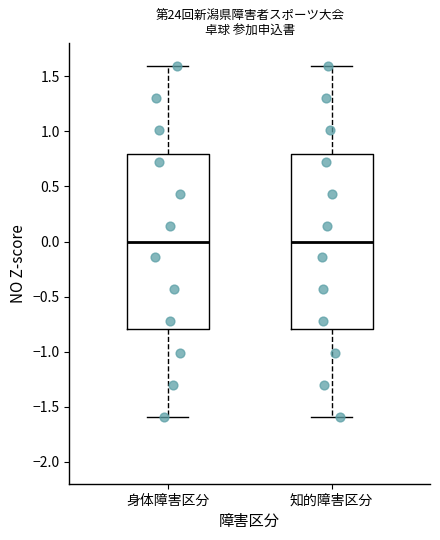

Where does the lower whisker of the box for 知的障害区分 end on the y-axis? The values are not printed on the chart, so give them approximately, as read against the axis.

-1.6